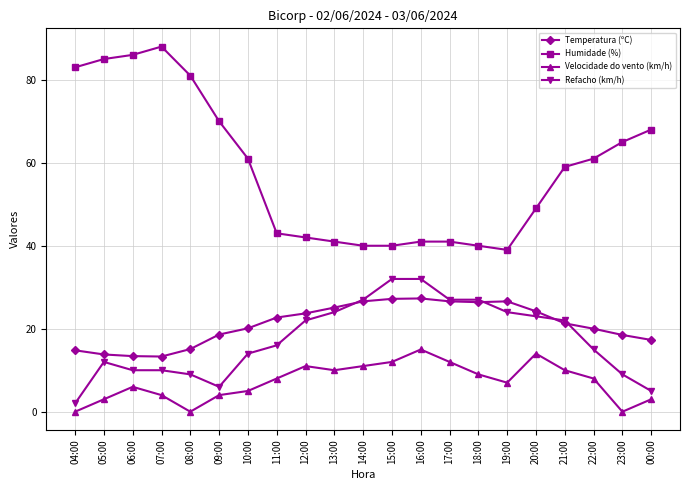

True or false: Refacho (km/h) has more than 0 interior local peaks.

True